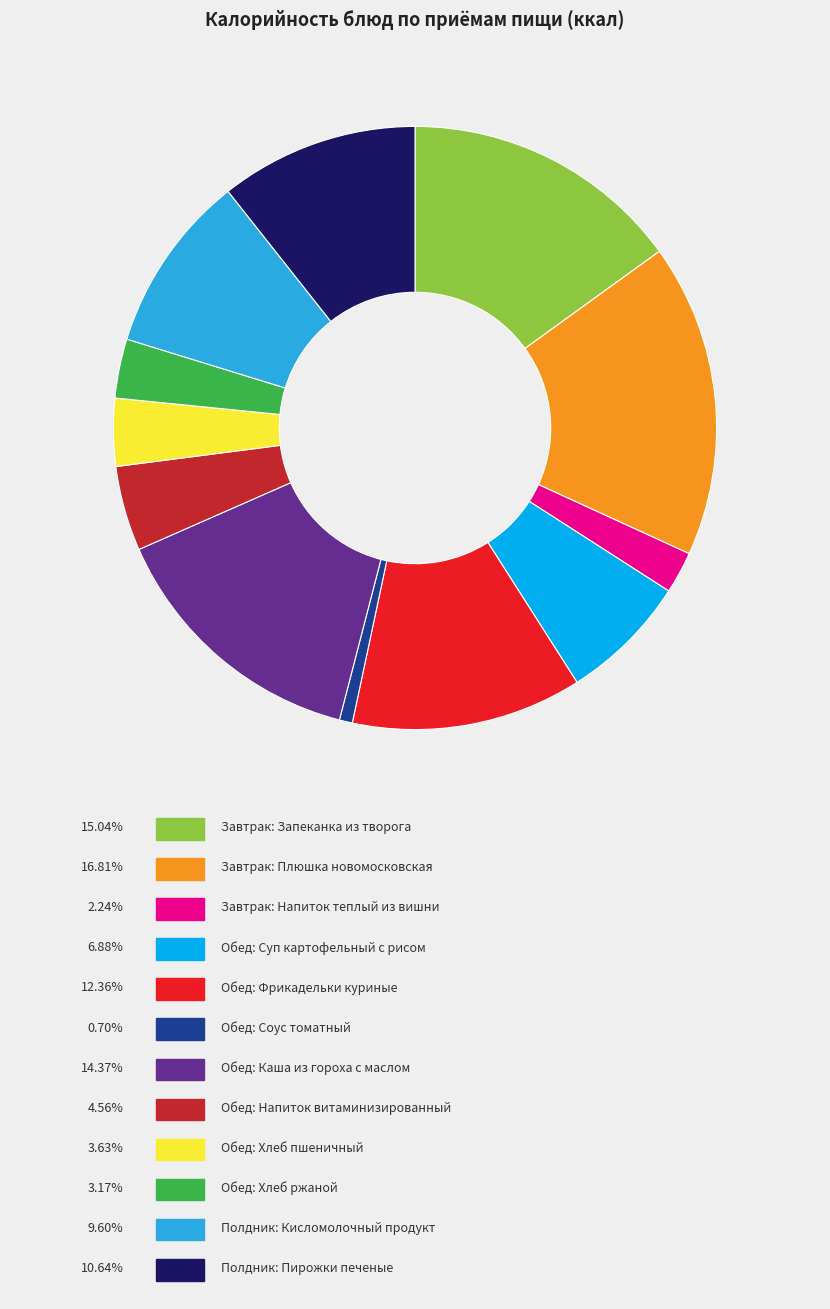

Does any single category account for the majority?

No